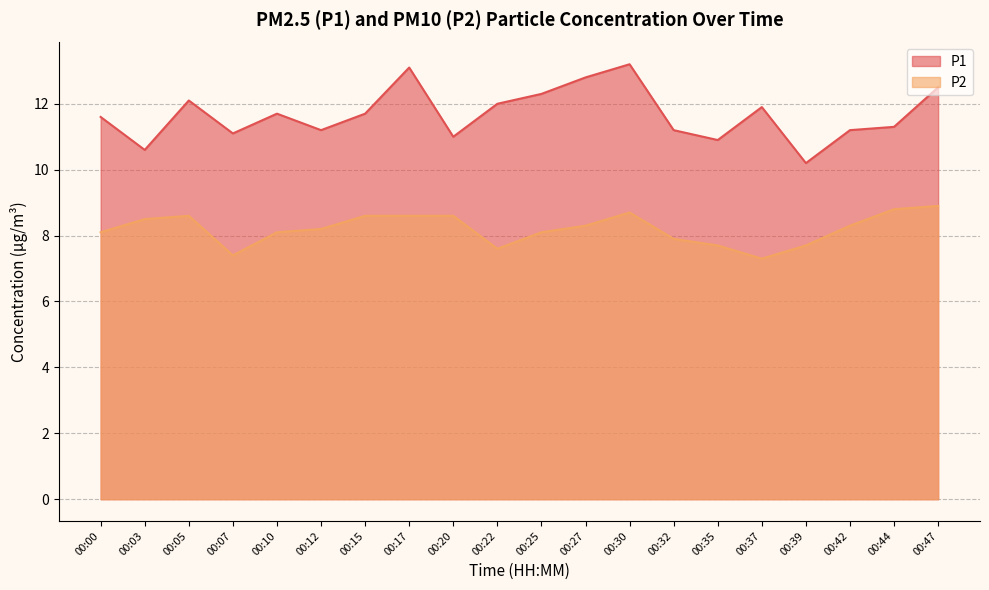

Reading left to right, what are all the values shown in this chart?

P1: 00:00=11.6	00:03=10.6	00:05=12.1	00:07=11.1	00:10=11.7	00:12=11.2	00:15=11.7	00:17=13.1	00:20=11.0	00:22=12.0	00:25=12.3	00:27=12.8	00:30=13.2	00:32=11.2	00:35=10.9	00:37=11.9	00:39=10.2	00:42=11.2	00:44=11.3	00:47=12.5
P2: 00:00=8.1	00:03=8.5	00:05=8.6	00:07=7.4	00:10=8.1	00:12=8.2	00:15=8.6	00:17=8.6	00:20=8.6	00:22=7.6	00:25=8.1	00:27=8.3	00:30=8.7	00:32=7.9	00:35=7.7	00:37=7.3	00:39=7.7	00:42=8.3	00:44=8.8	00:47=8.9